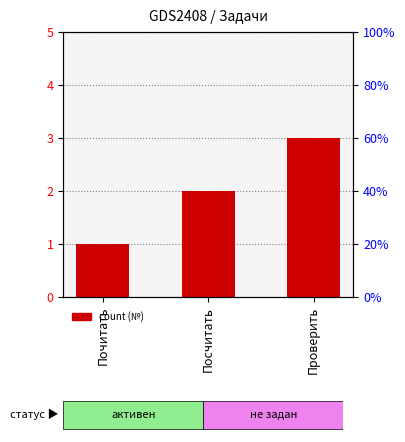

How many bars are there in total?

3